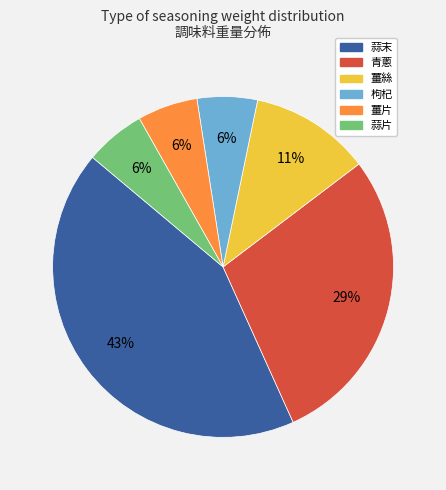

How many segments does this pie chart have?

6